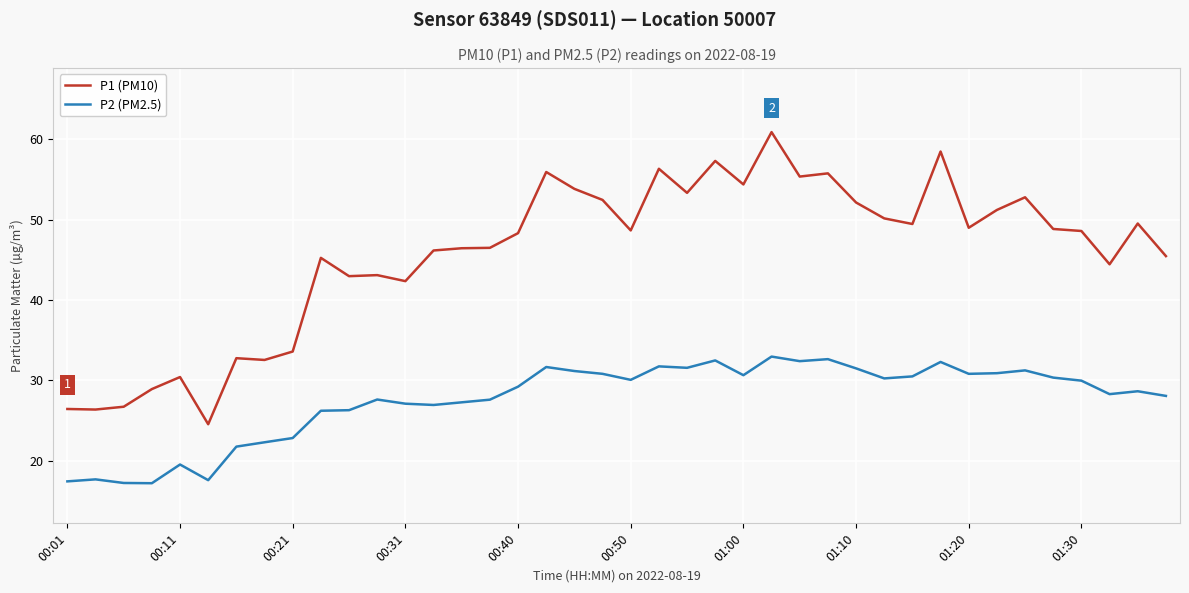

Rank the series by their maximum value, from lowest to highest.

P2 (PM2.5), P1 (PM10)